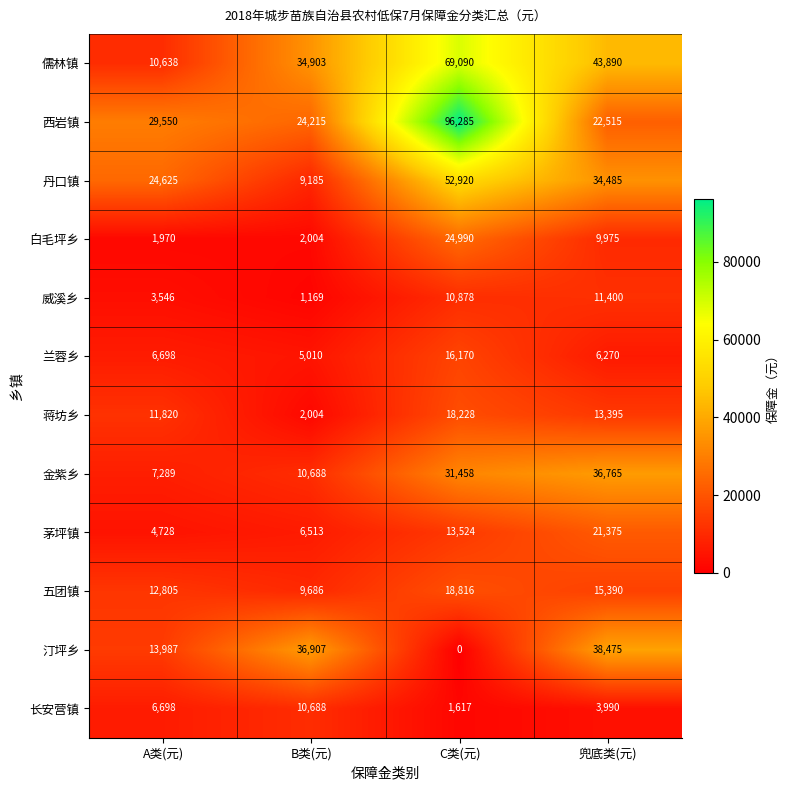

Between A类(元) and C类(元), which series saw the biggest shift?

西岩镇